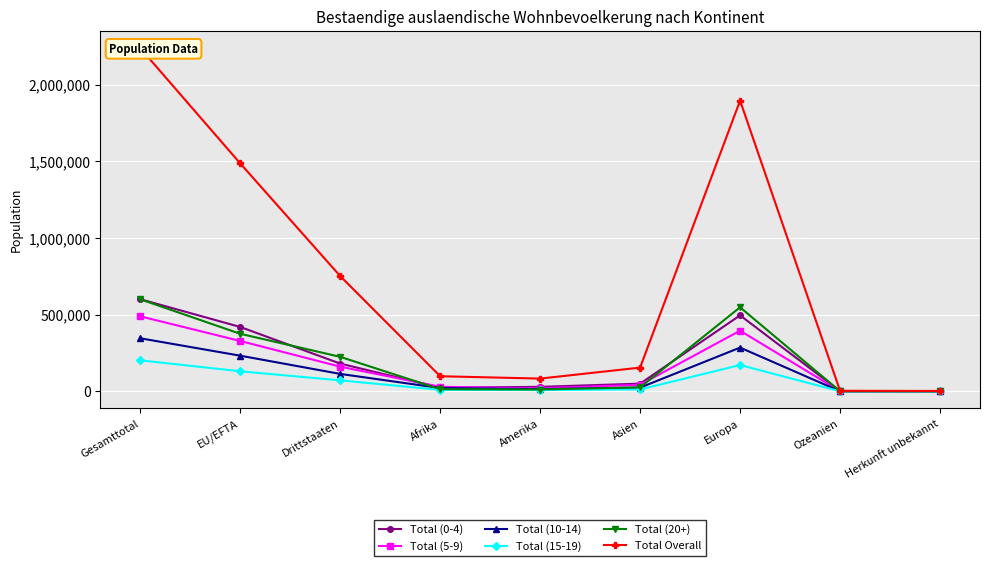

Which category has the highest value across all series?

Gesamttotal